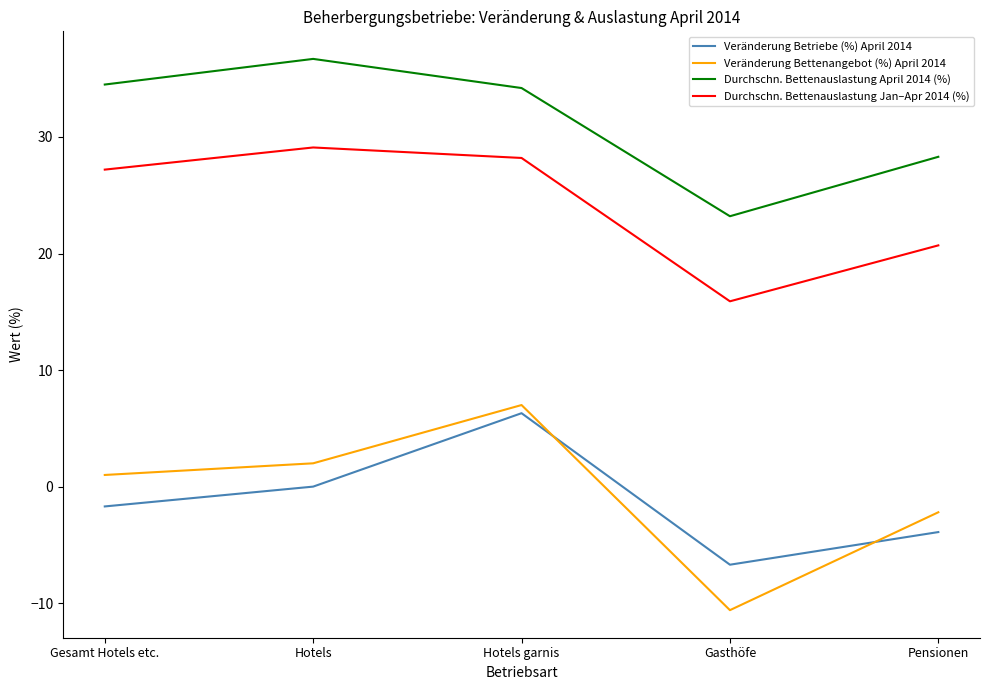

How many interior local valleys does the Durchschn. Bettenauslastung April 2014 (%) series have?

1